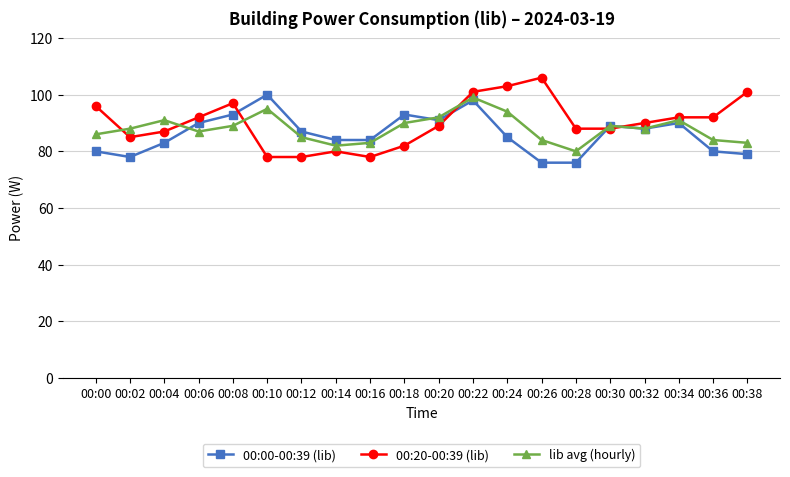

What is the value of the 00:20-00:39 (lib) point at the 10th from the left?

82